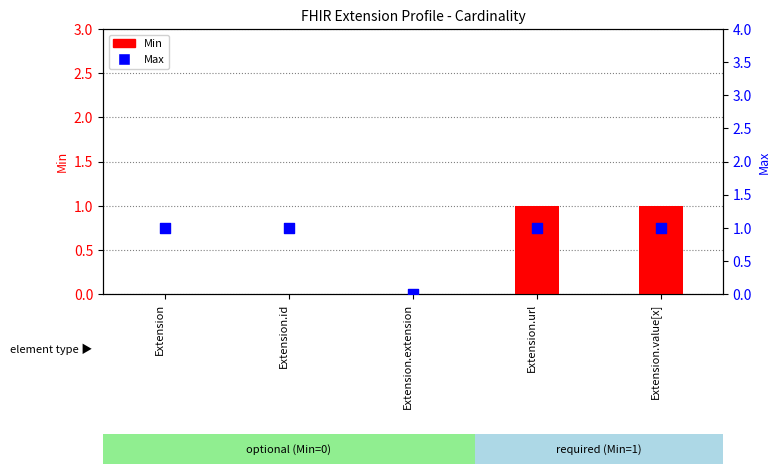

Which series has the largest Y range (max minus min)?

Min